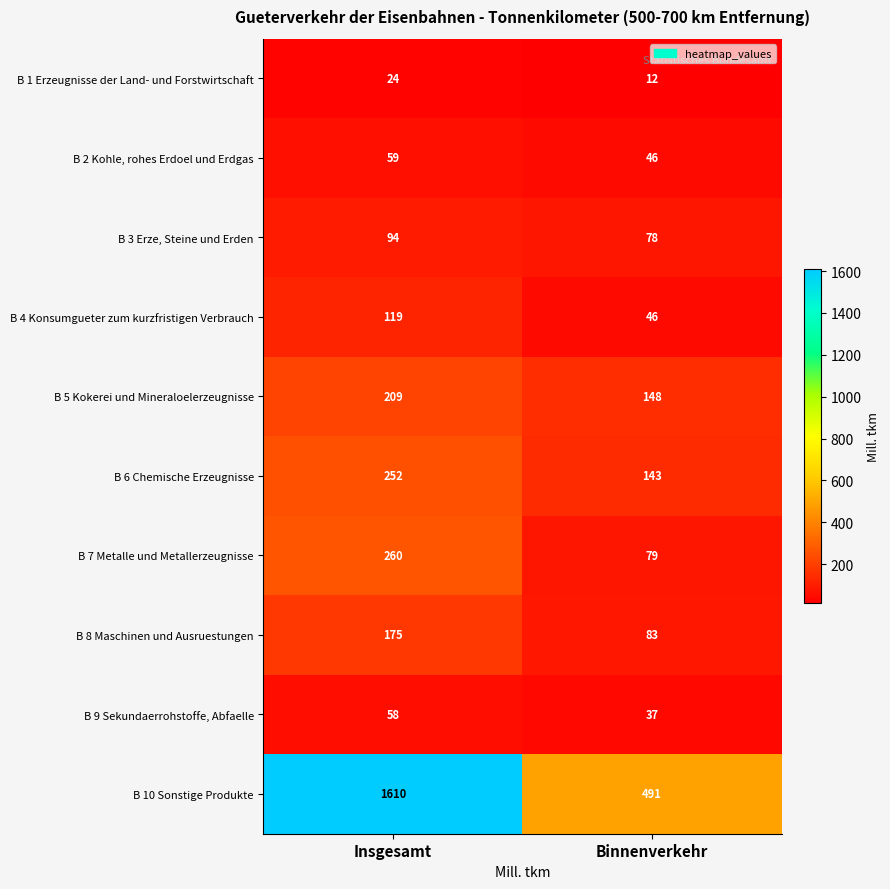

How many categories are shown in the chart?

2